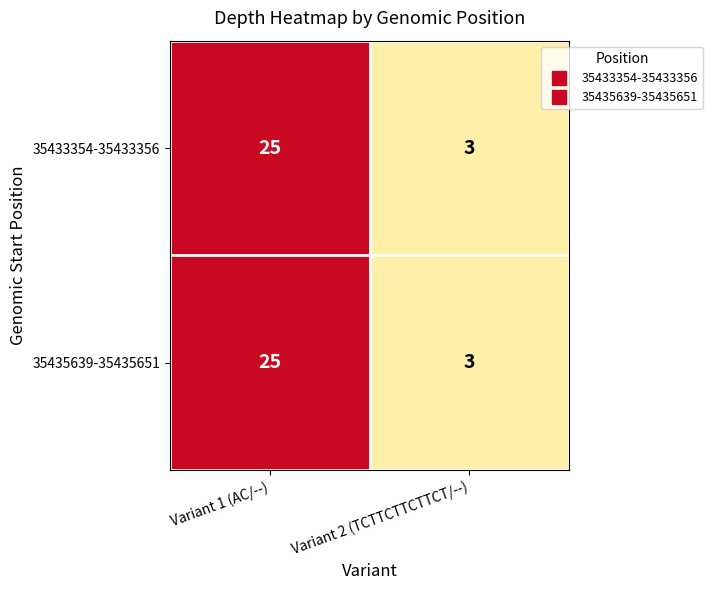

What is the total value across all series at Variant 1 (AC/--)?

50